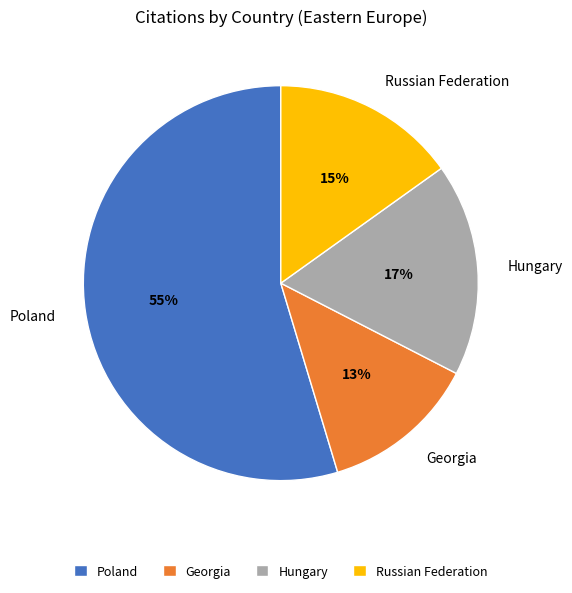

What percentage is the Poland slice, to the nearest percent?

55%